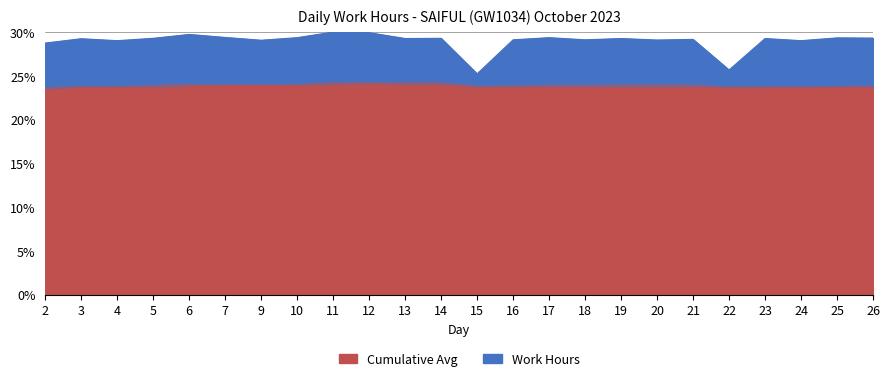

True or false: Cumulative Avg and Work Hours cross at least once.

False